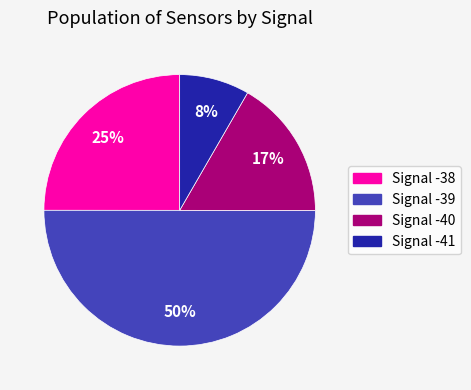

To the nearest percent, what is the average slice percentage?

25%